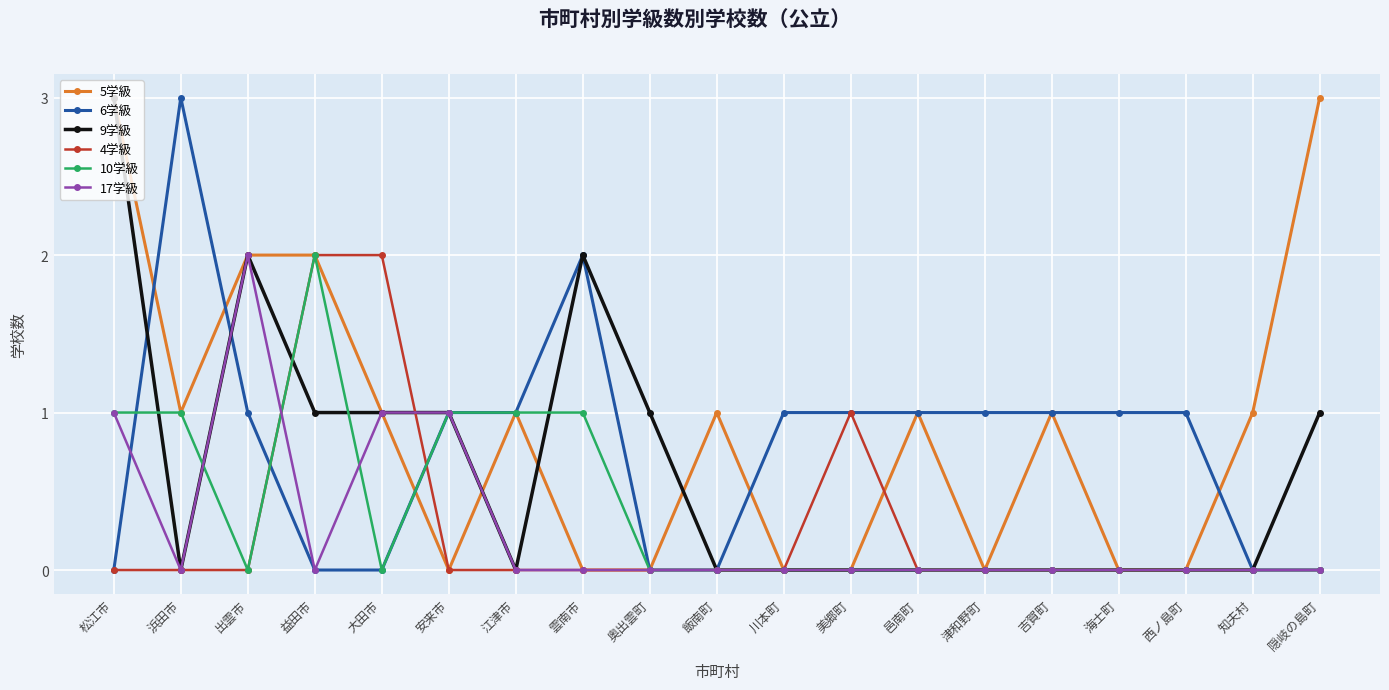

What is the difference between the highest and lowest values at 江津市?

1